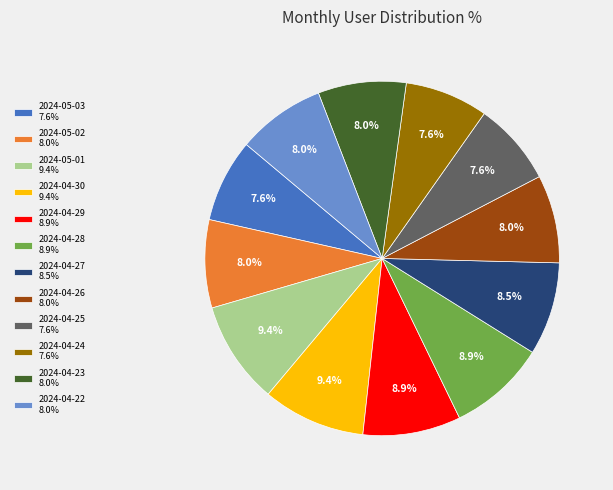

Does 2024-04-30 represent more than half of the total?

No